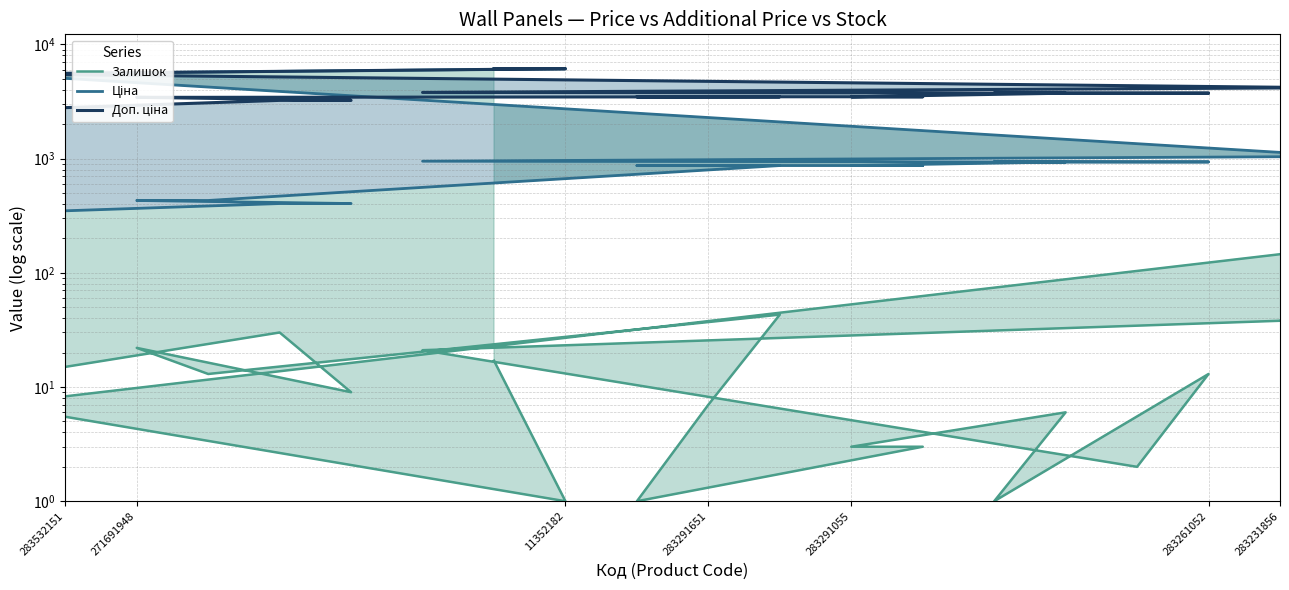

True or false: Доп. ціна has a value of 5310.0 at 271691948.

False